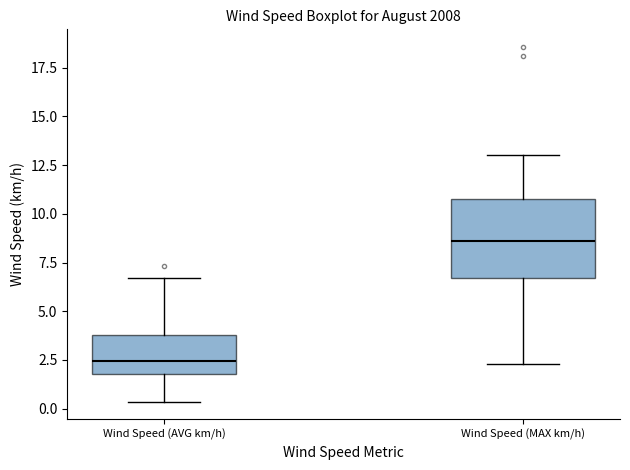

Where does the upper whisker of the box for Wind Speed (MAX km/h) end on the y-axis? The values are not printed on the chart, so give them approximately, as read against the axis.

13.0